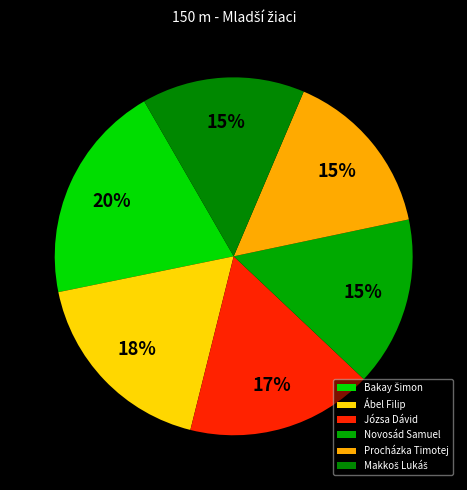

Count the number of slices in the pie.

6